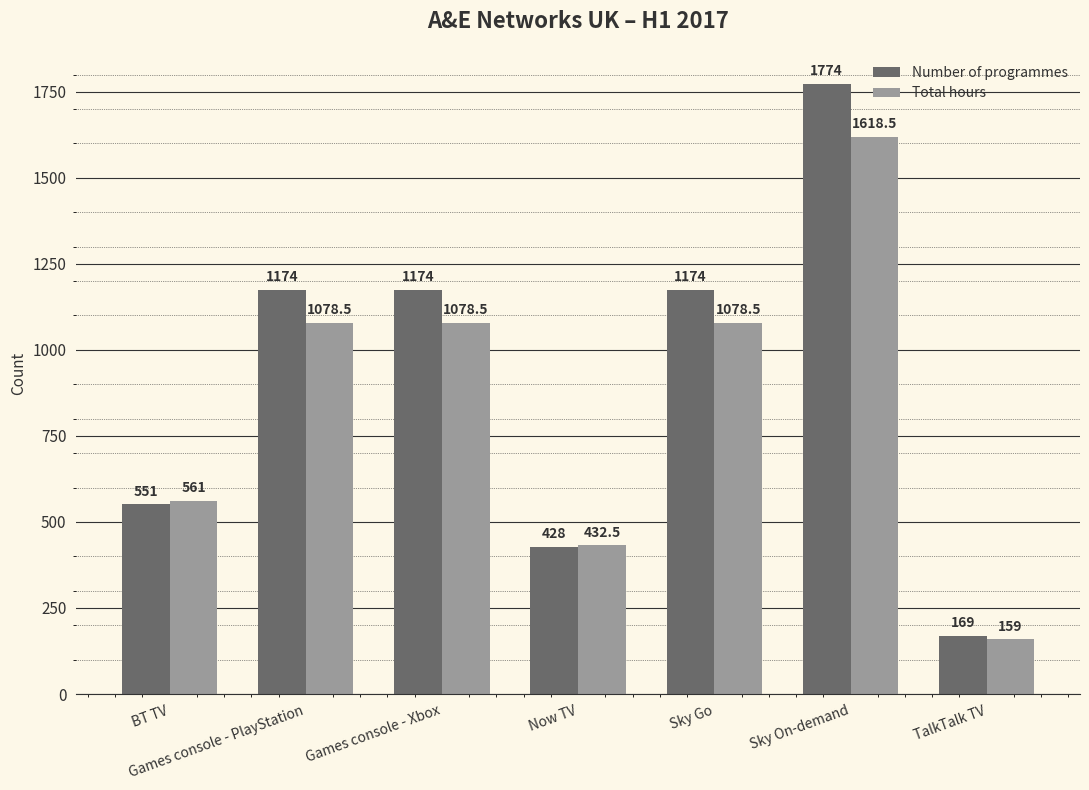

What is the total value across all series at Sky Go?

2252.5